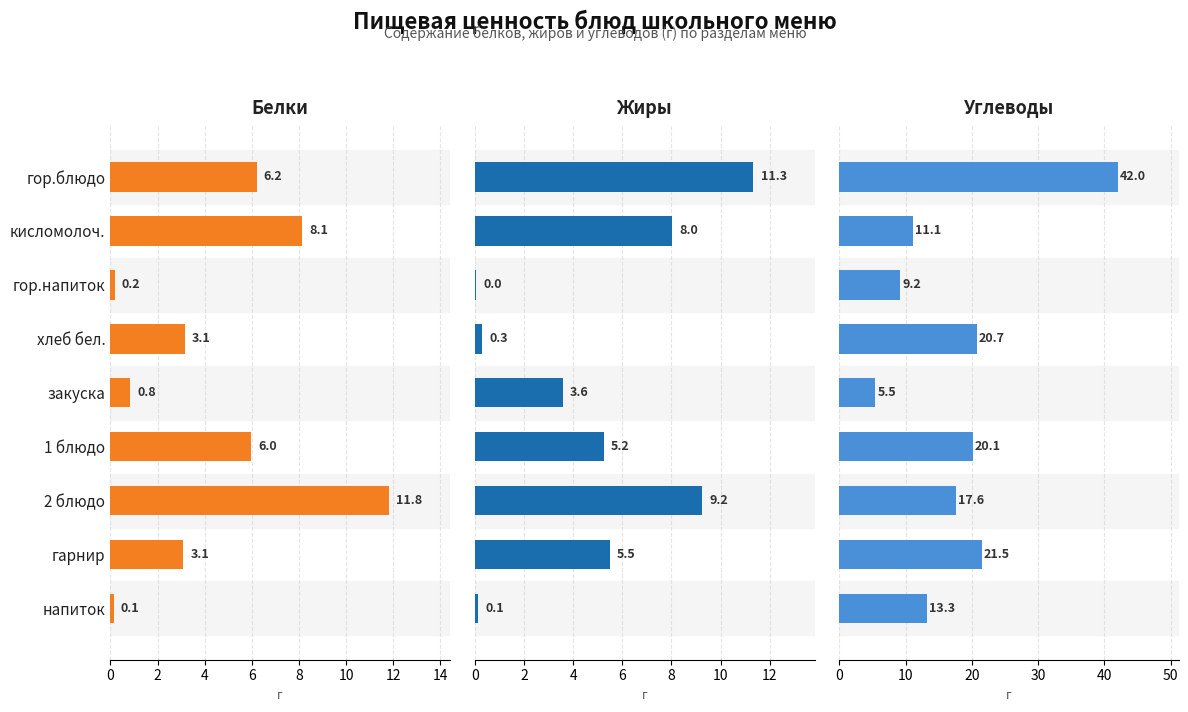

How many bars are there in each group?

3